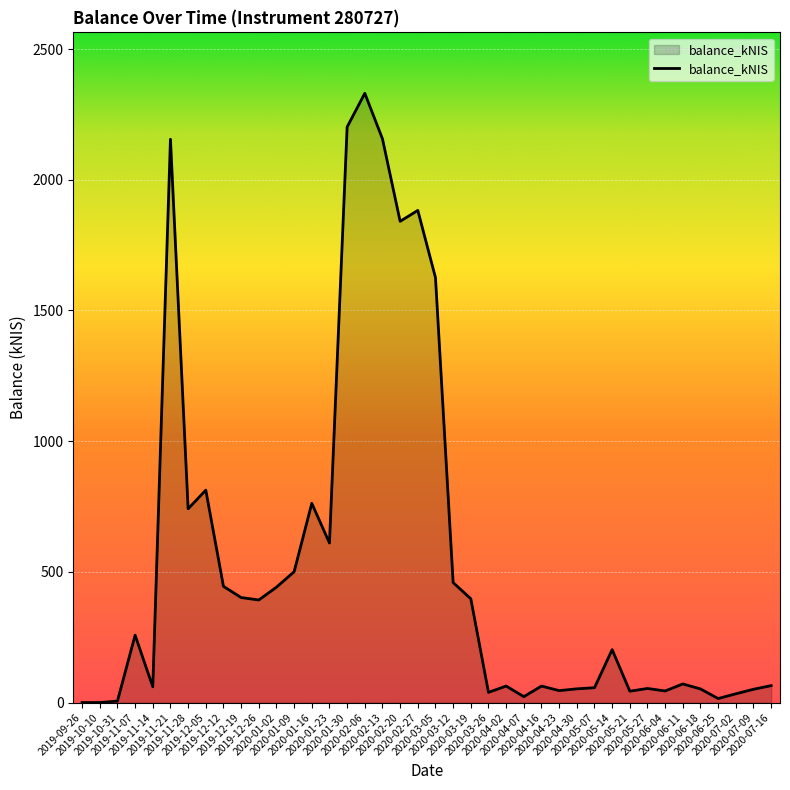

Is this an area chart (filled region under the line)?

Yes